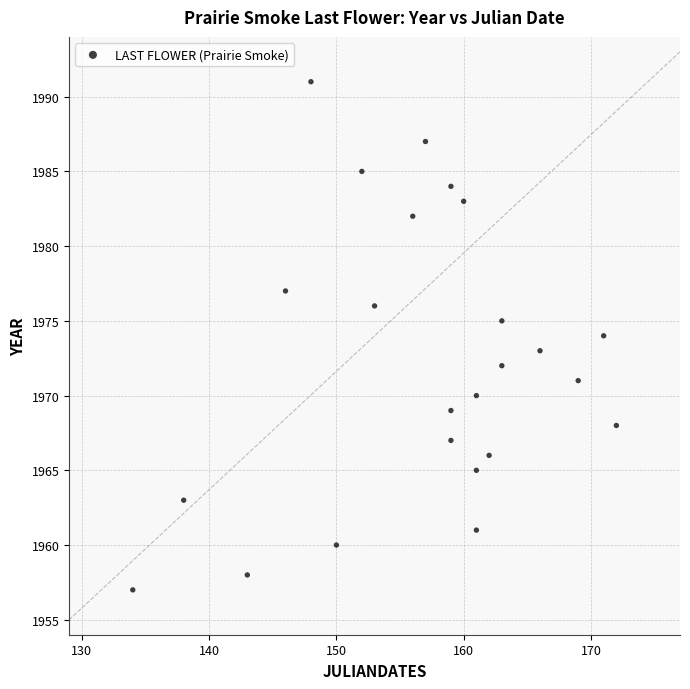

What is the range of Y values (max minus min)?

34